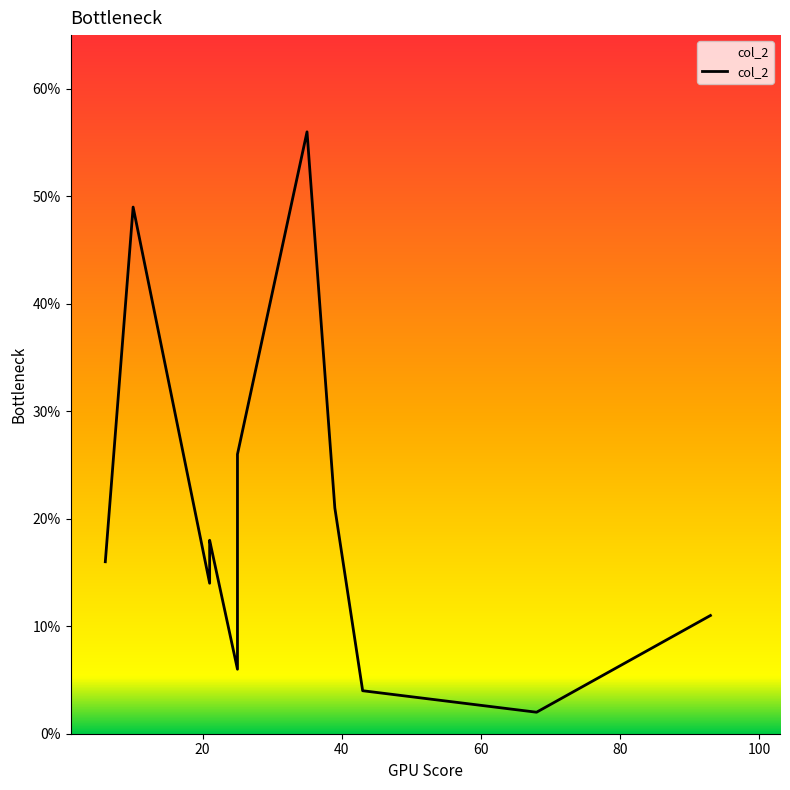

The chart shows a value of 25 at 80. True or false?

False